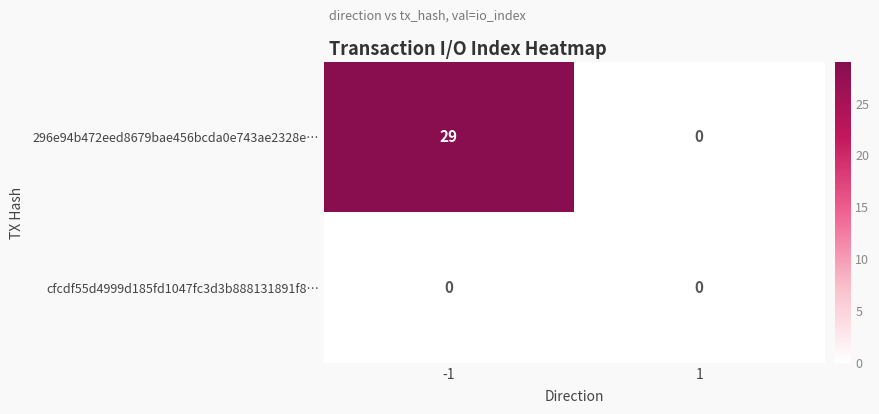

Rank the series at -1 from lowest to highest value.

cfcdf55d4999d185fd1047fc3d3b888131891f8…, 296e94b472eed8679bae456bcda0e743ae2328e…